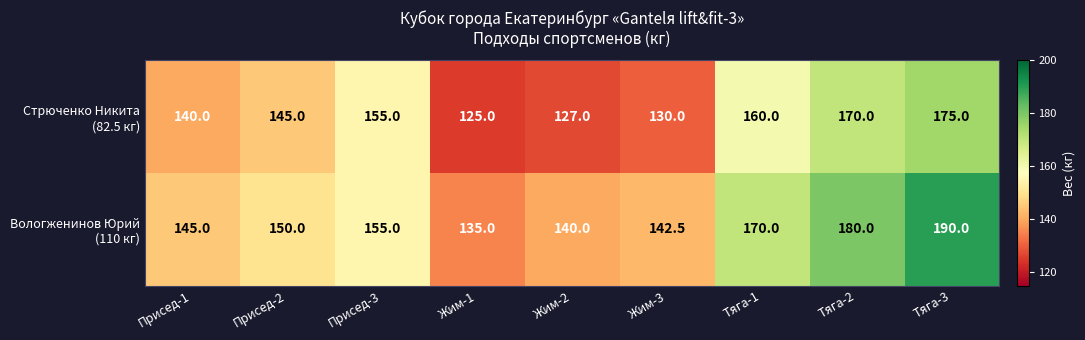

At which category is the sum across all series the highest?

Тяга-3